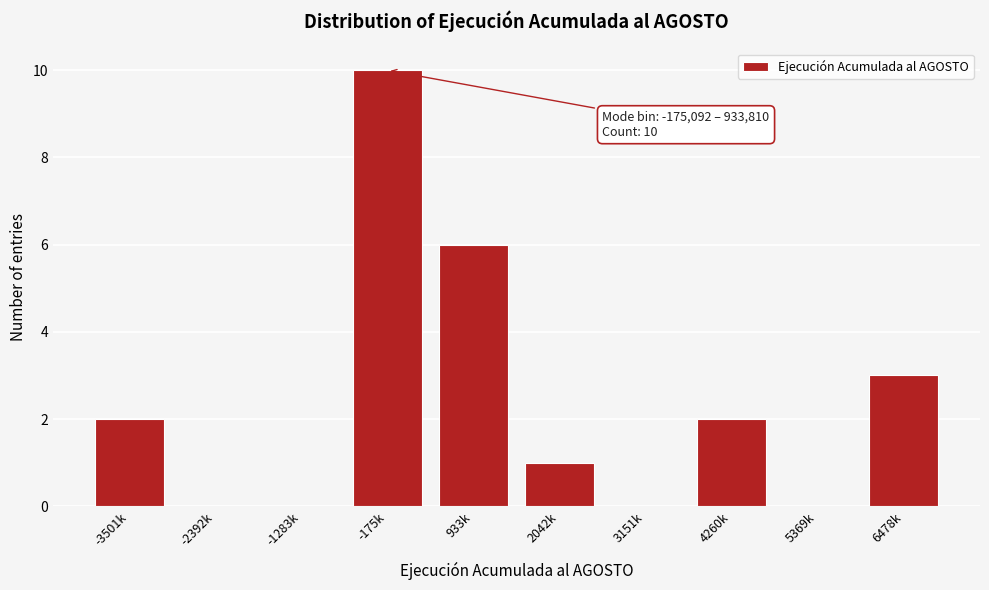

Reading right to left, what are all the values shown in this chart?

6478k=3	5369k=0	4260k=2	3151k=0	2042k=1	933k=6	-175k=10	-1283k=0	-2392k=0	-3501k=2